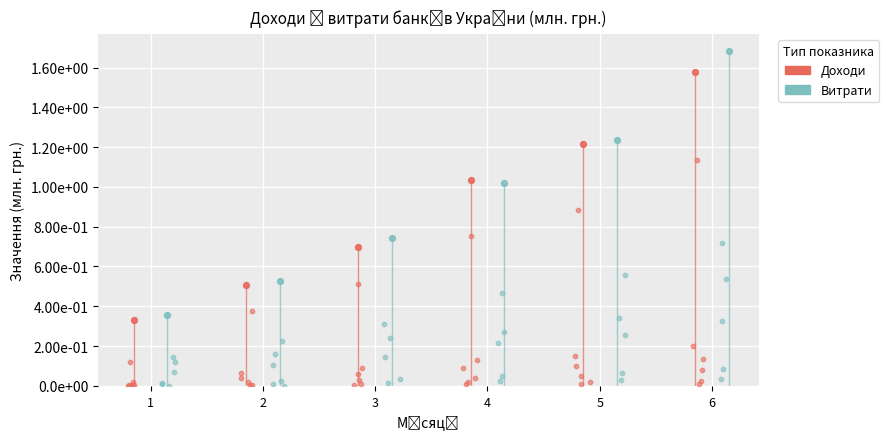

At which category is the sum across all series the highest?

6